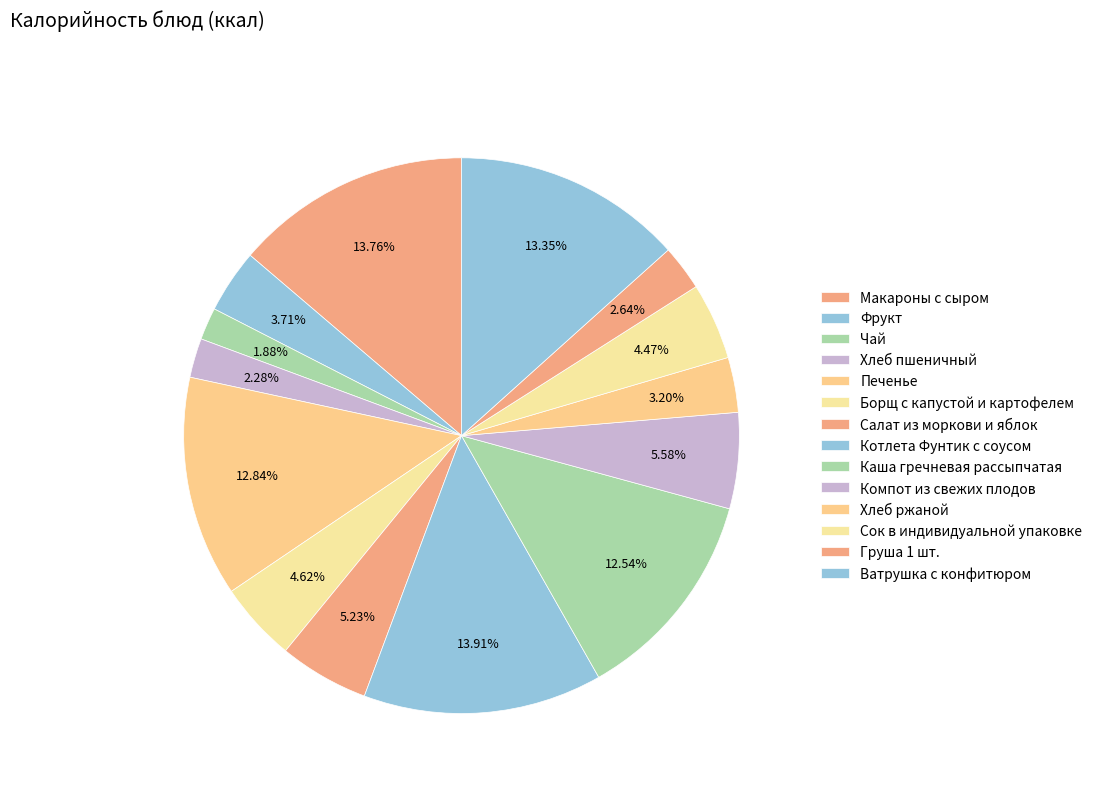

To the nearest percent, what portion does Каша гречневая рассыпчатая represent?

13%